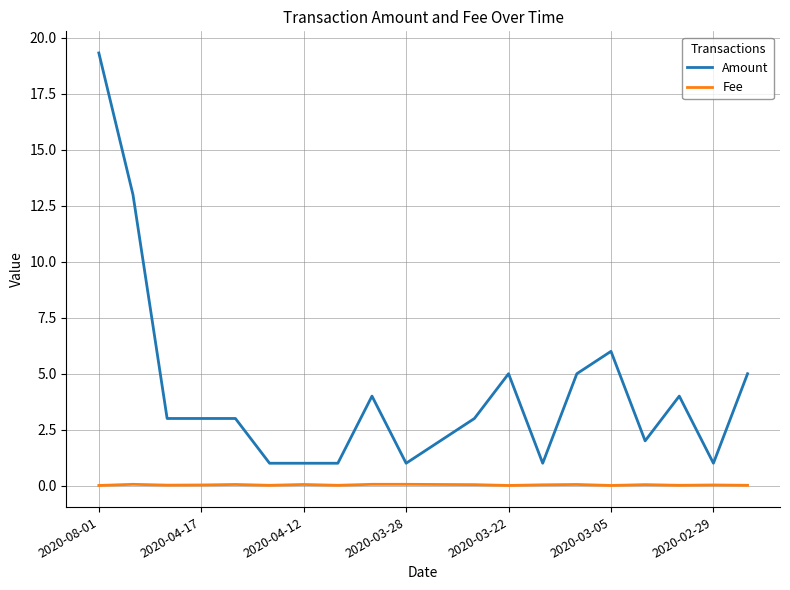

List the series in order of their overall mean, highest first.

Amount, Fee